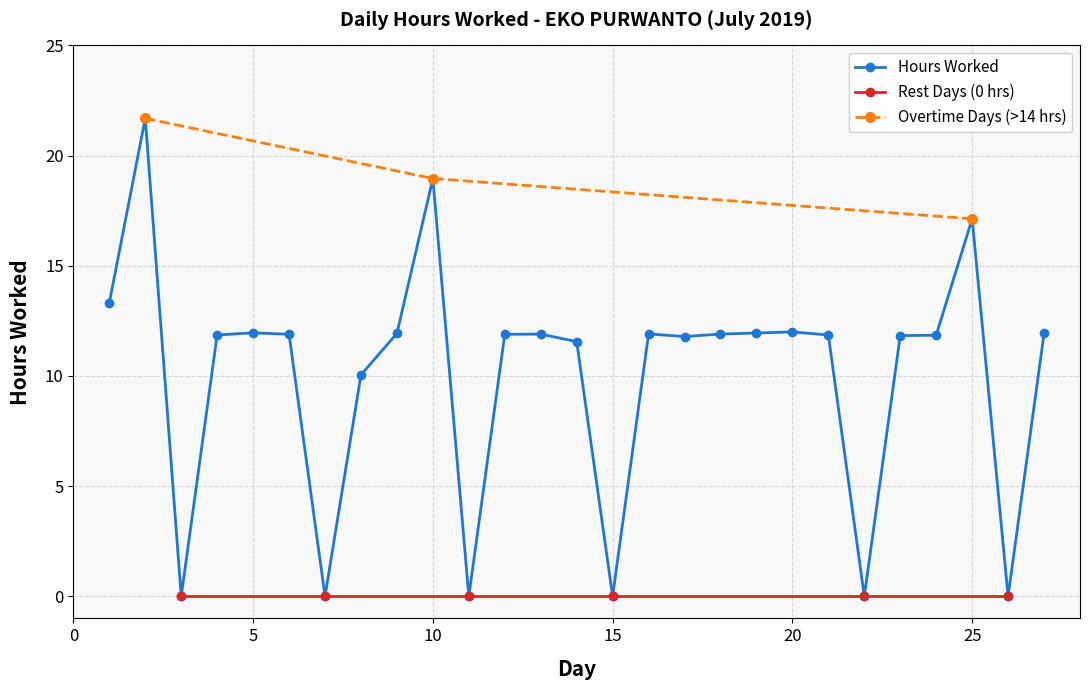

Reading left to right, list all the values displayed in this chart.

13.3	21.7	0.0	11.9	12.0	11.9	0.0	10.1	11.9	19.0	0.0	11.9	11.9	11.6	0.0	11.9	11.8	11.9	11.9	12.0	11.9	0.0	11.8	11.8	17.1	0.0	11.9